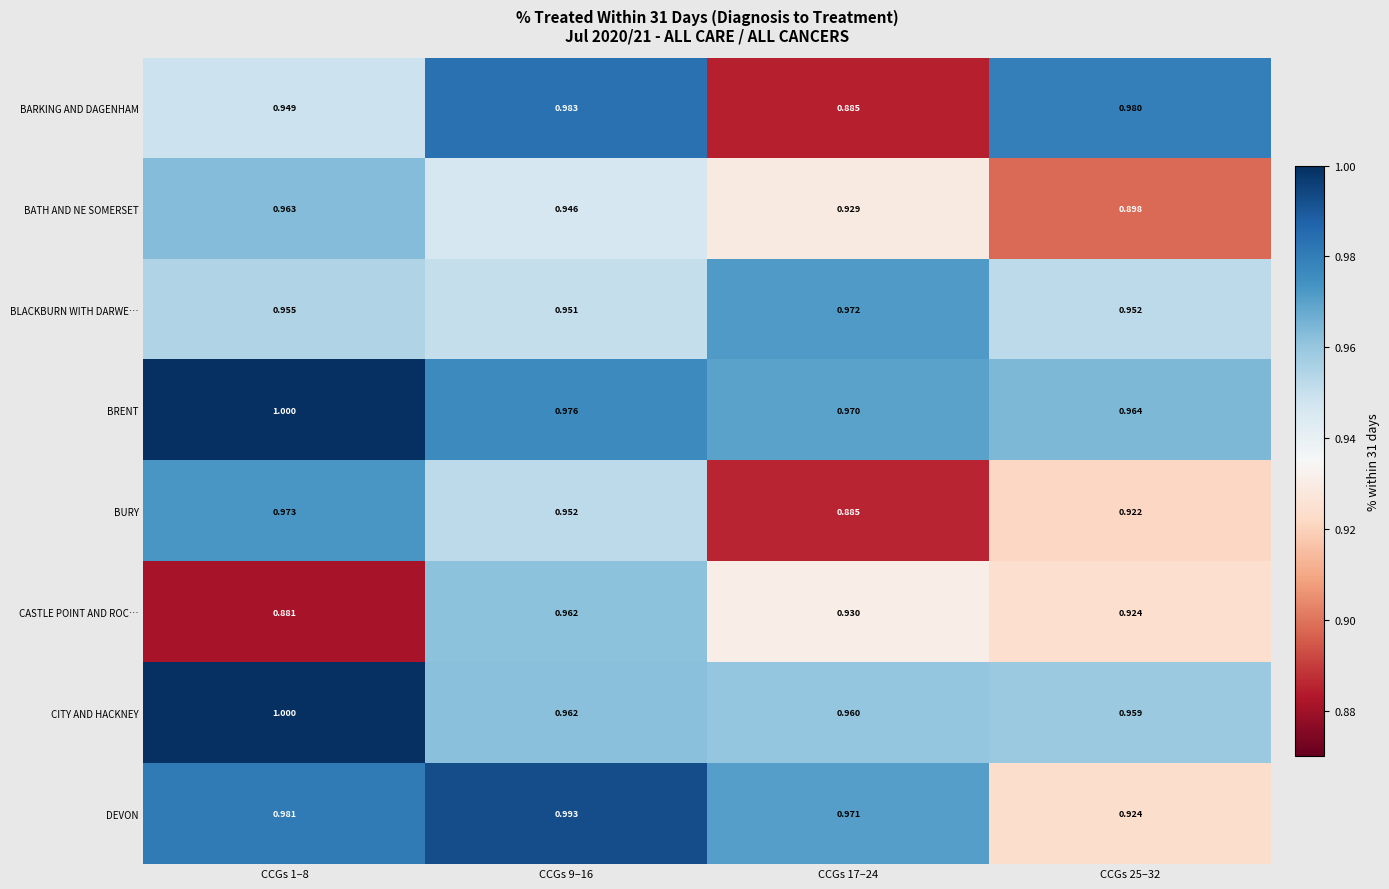

Which series has the largest total across all categories?

BRENT